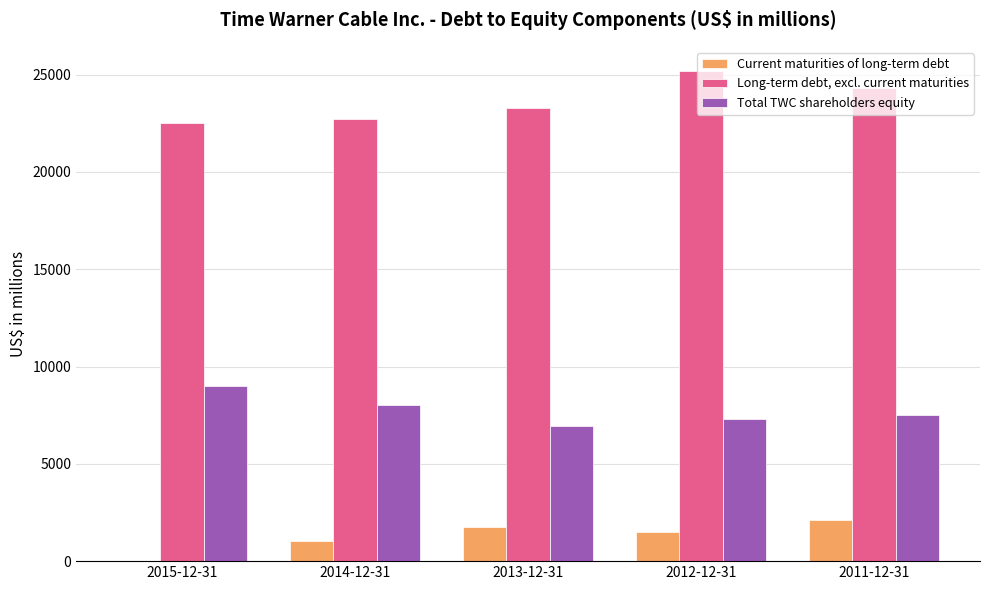

Reading left to right, list all the values displayed in this chart.

Current maturities of long-term debt: 5	1017	1767	1518	2122
Long-term debt, excl. current maturities: 22497	22701	23285	25171	24320
Total TWC shareholders equity: 8995	8013	6943	7279	7530